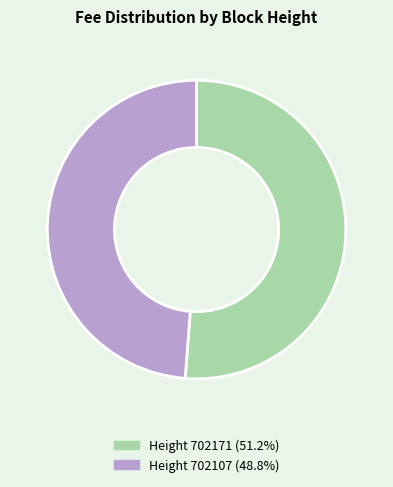

Is there any slice that represents more than half of the pie?

Yes